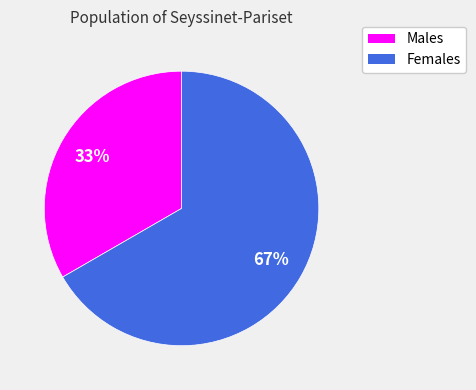

Which slice is the smallest?

Males